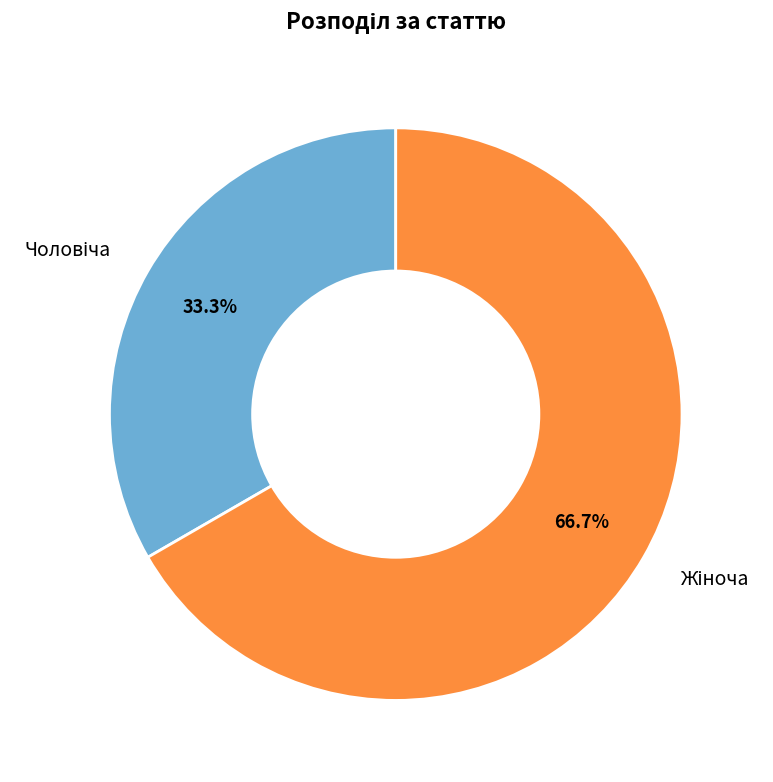

Is there any slice that represents more than half of the pie?

Yes